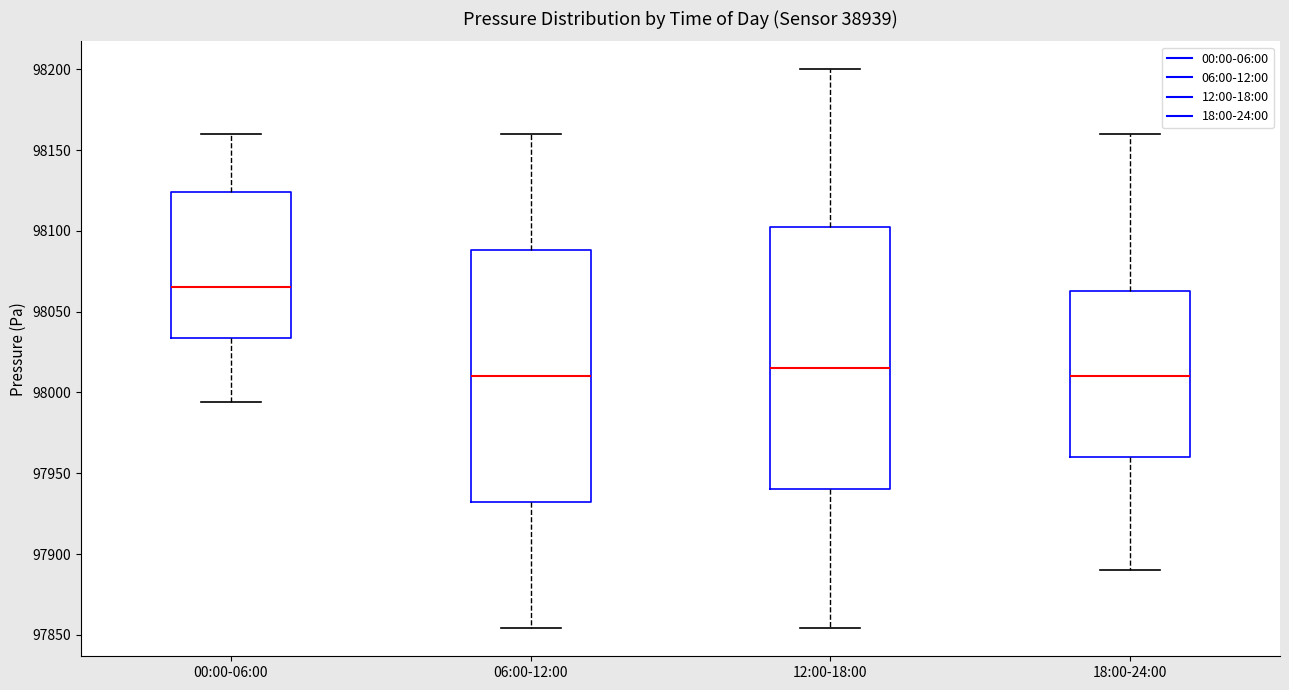

Which box's median line is the highest?

00:00-06:00